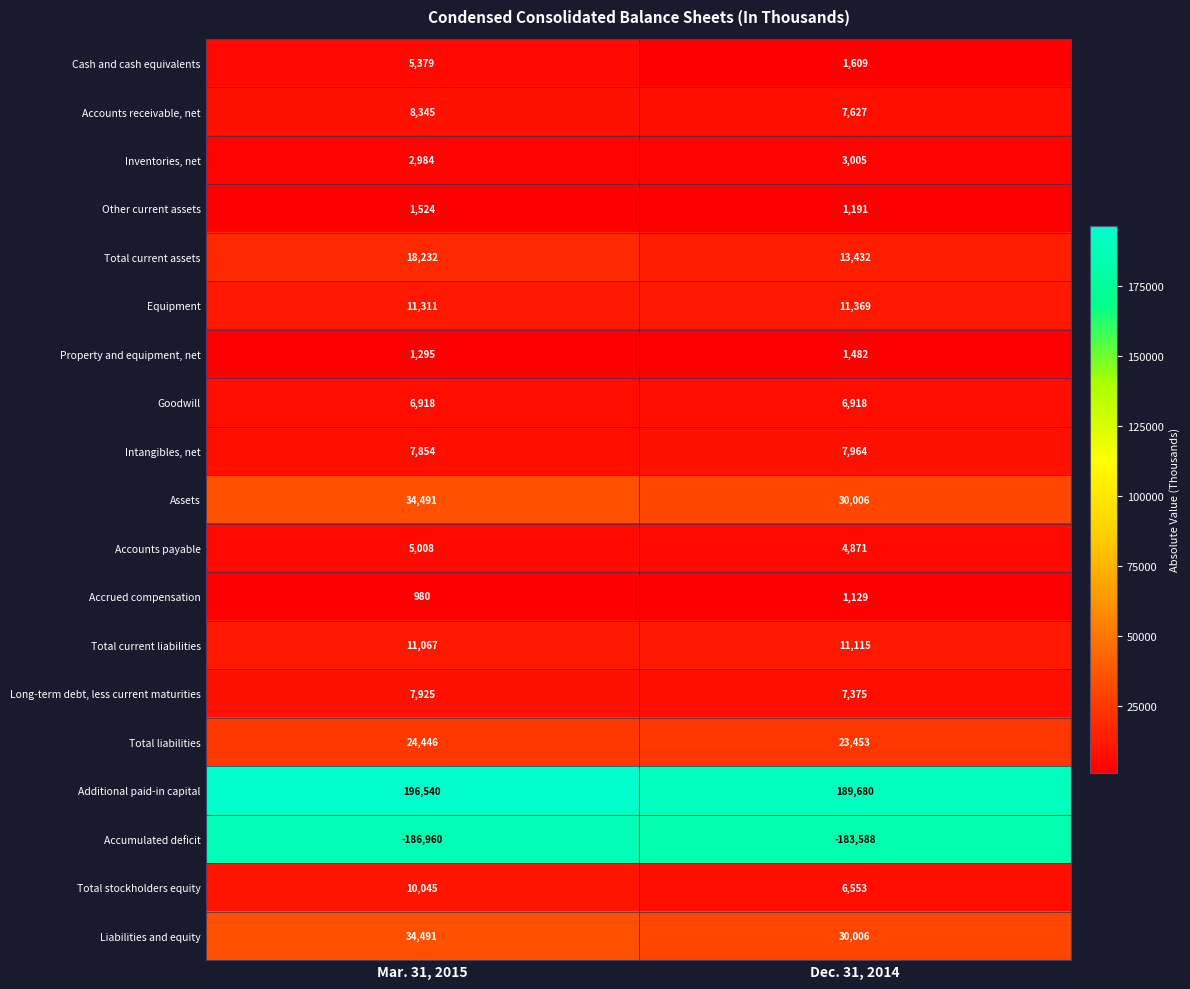

What is the difference between the highest and lowest values at Dec. 31, 2014?

373268